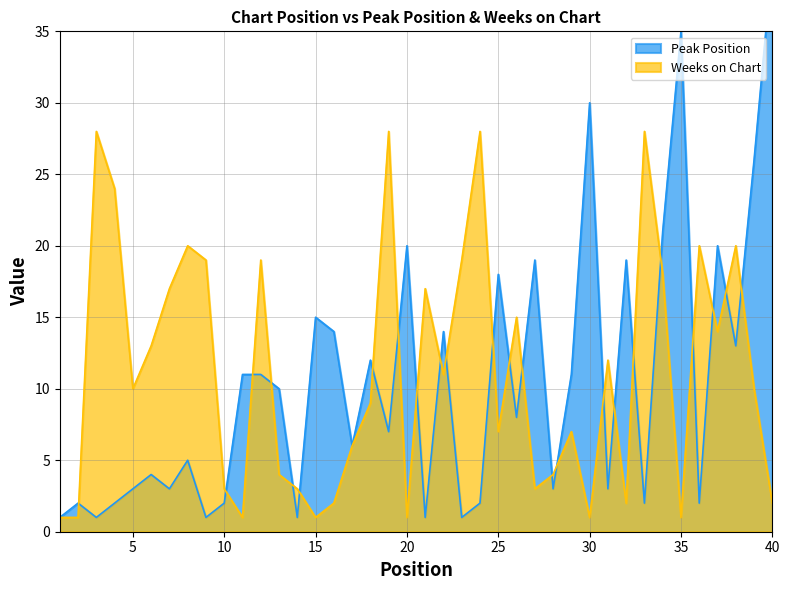

Between which two adjacent categories do Weeks on Chart and Peak Position first intersect?

2 and 3